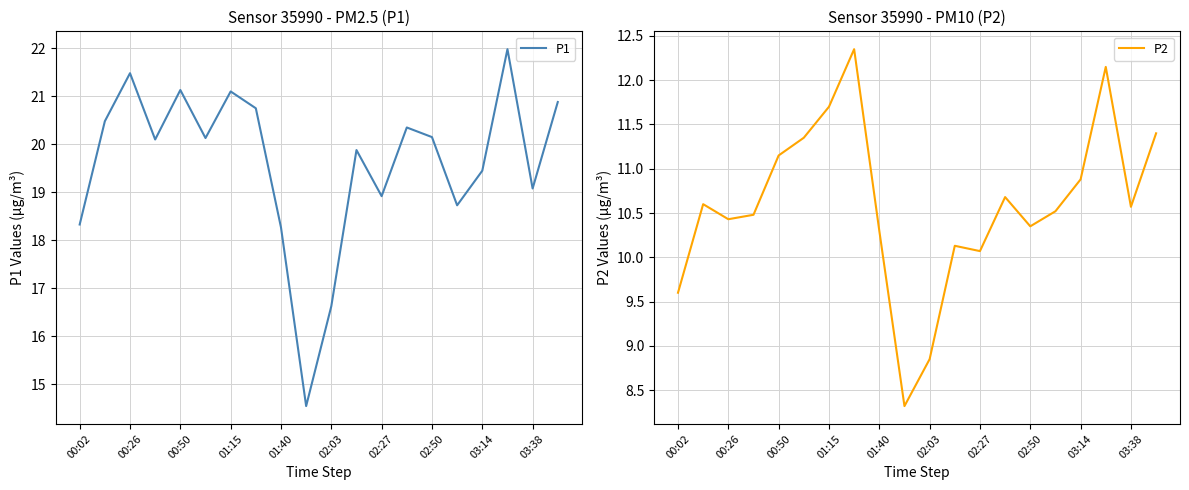

The value of P1 at 01:15 is 21.1. True or false?

True